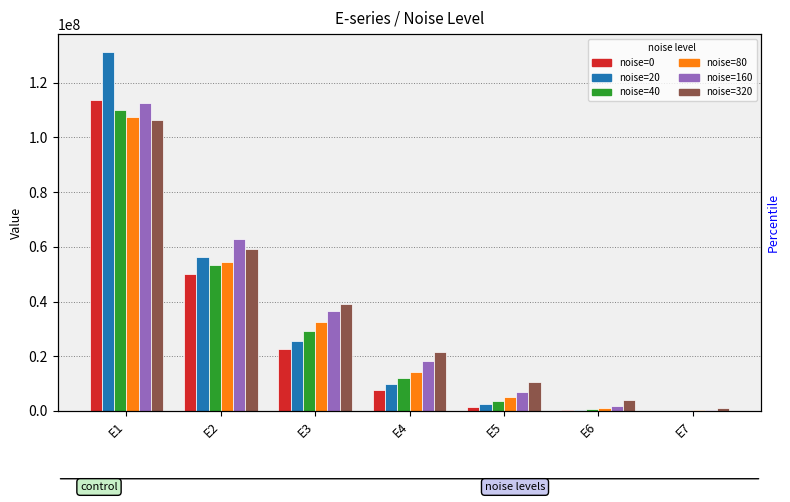

How many series are shown in this chart?

6